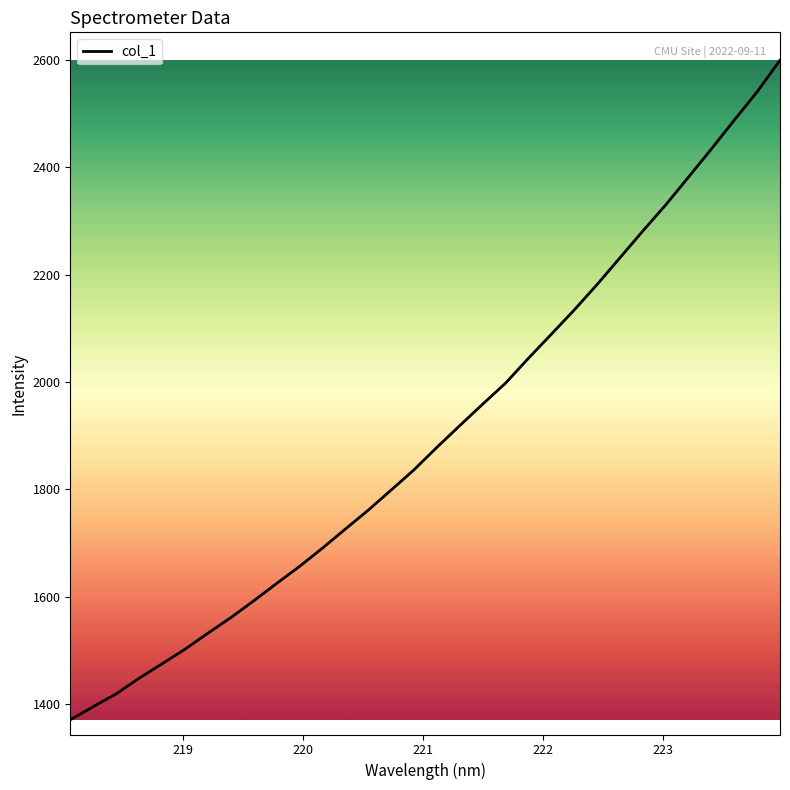

Reading left to right, what are all the values shown in this chart?

1370.5	1394.9	1418.8	1447.8	1474.7	1501.9	1531.7	1560.8	1592.0	1624.4	1656.2	1690.2	1725.8	1761.0	1798.5	1836.3	1878.2	1918.7	1958.7	1997.9	2044.3	2089.0	2134.2	2181.7	2231.5	2281.5	2330.1	2382.1	2434.6	2488.2	2541.1	2599.9